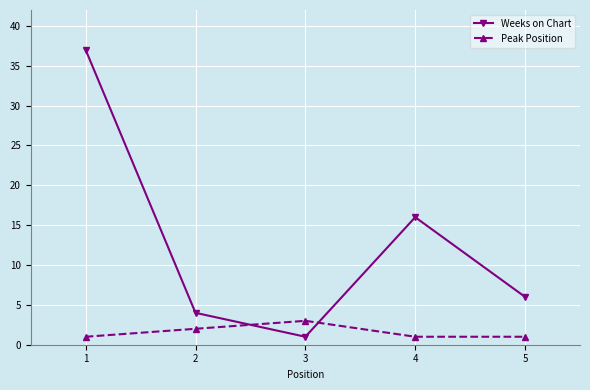

Count the number of data series in this chart.

2